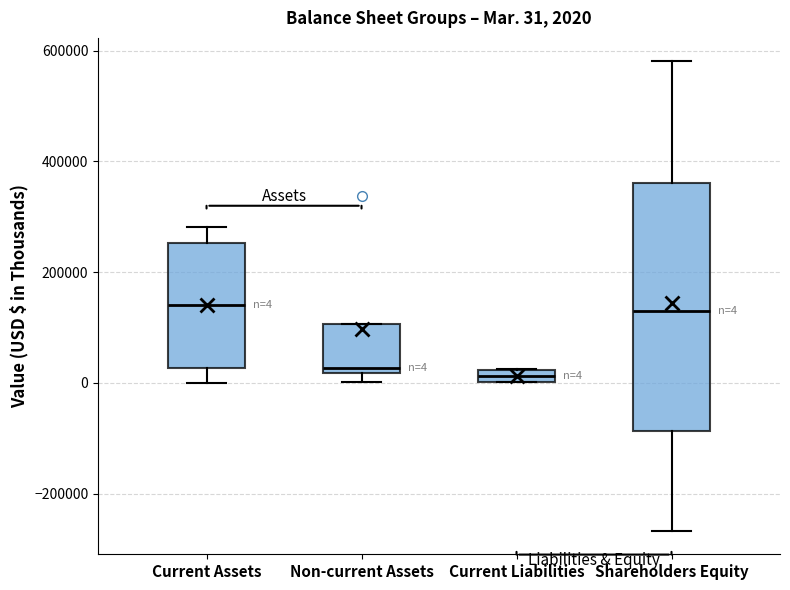

Comparing the boxes themselves (not the whiskers), which one is the tallest?

Shareholders Equity